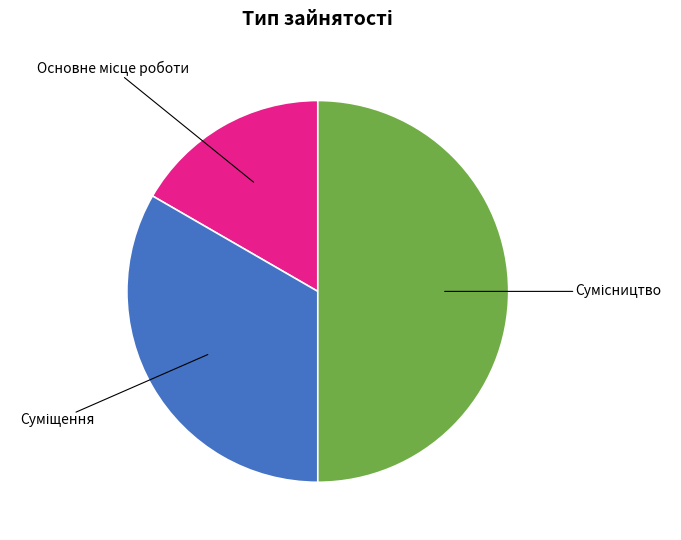

What is the largest slice in the pie chart?

Сумісництво